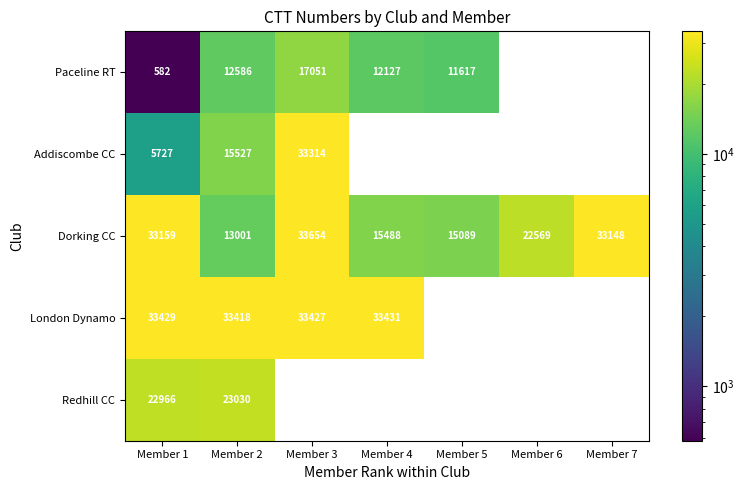

The value of Addiscombe CC at Member 3 is 33314. True or false?

True